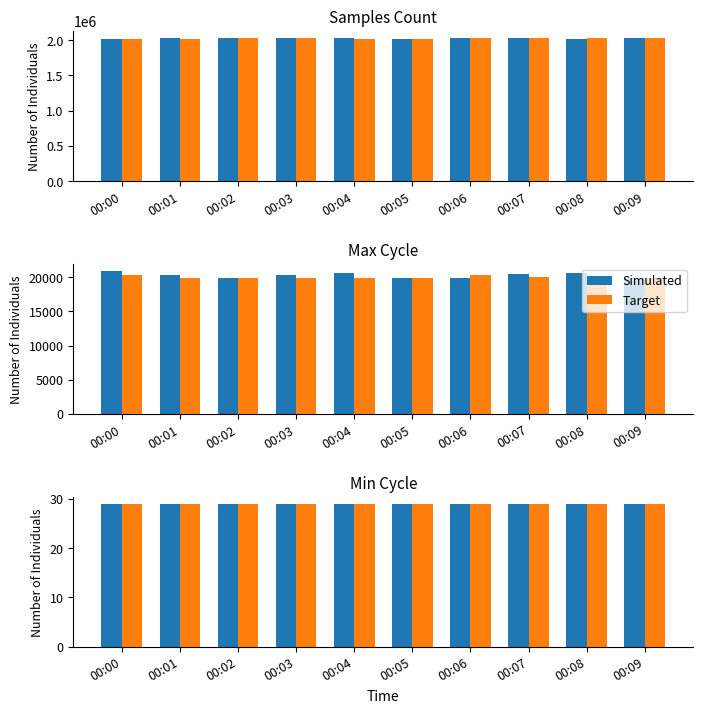

At which category is the sum across all series the highest?

00:04